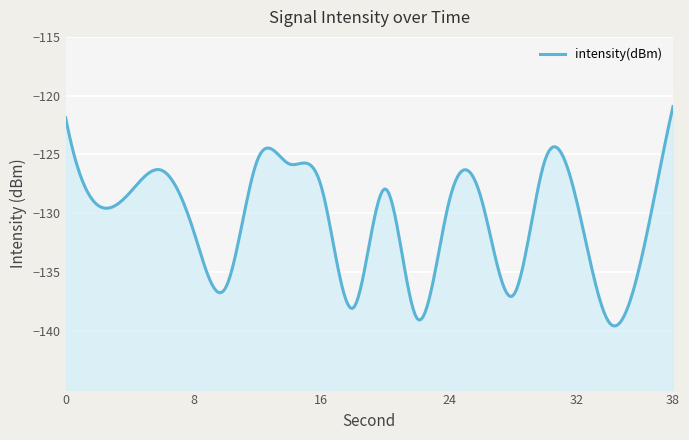

Reading left to right, list all the values displayed in this chart.

0=-121.9	2=-129.3	4=-128.3	6=-126.3	8=-131.5	10=-136.4	12=-125.5	14=-125.8	16=-127.8	18=-138.0	20=-127.9	22=-139.0	24=-129.0	26=-128.7	28=-137.0	30=-125.5	32=-129.1	34=-139.3	36=-134.0	38=-120.9